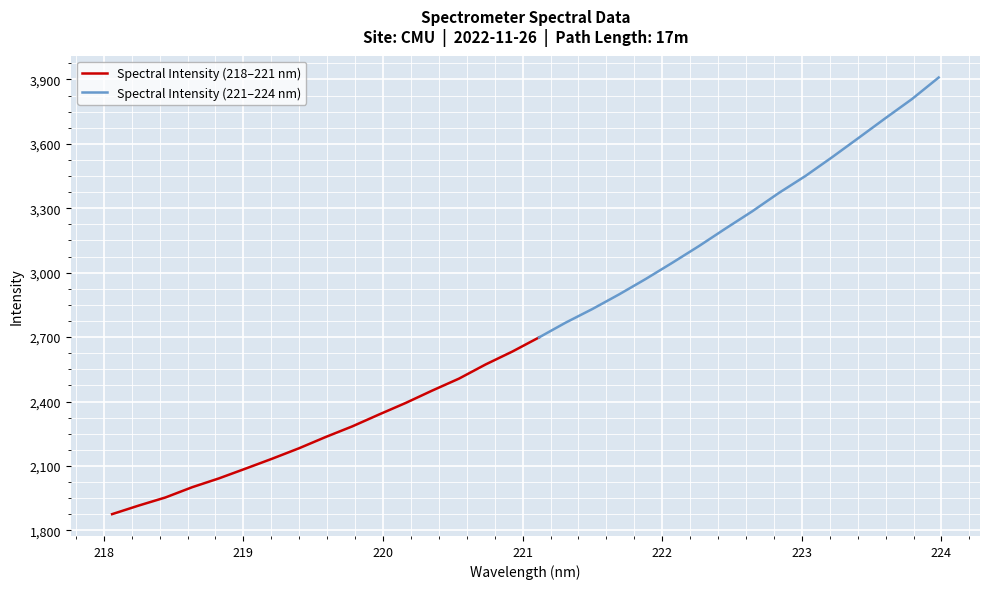

List the labels in order of value, smallest first.

218.0596, 218.2508, 218.442, 218.6332, 218.8244, 219.0156, 219.2067, 219.3979, 219.589, 219.7801, 219.9712, 220.1623, 220.3533, 220.5444, 220.7354, 220.9264, 221.1174, 221.3083, 221.4993, 221.6902, 221.8812, 222.0721, 222.263, 222.4538, 222.6447, 222.8355, 223.0264, 223.2172, 223.408, 223.5987, 223.7895, 223.9802